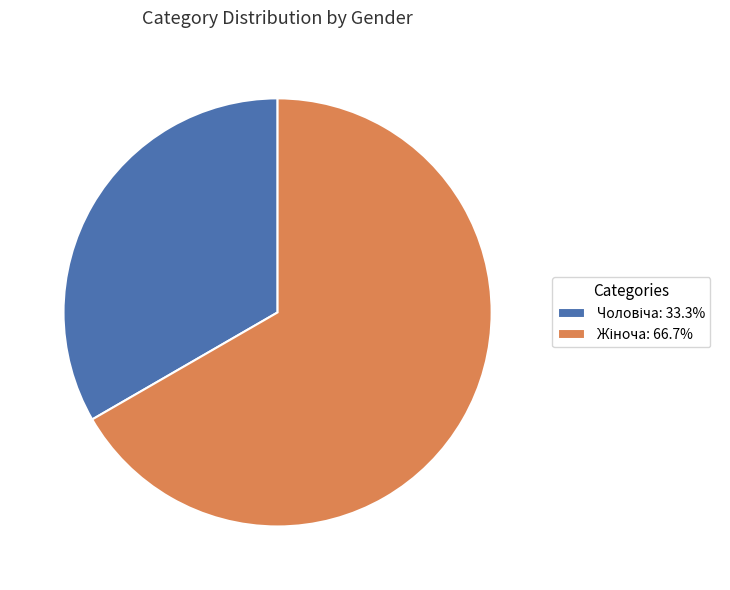

How many slices are in this pie chart?

2